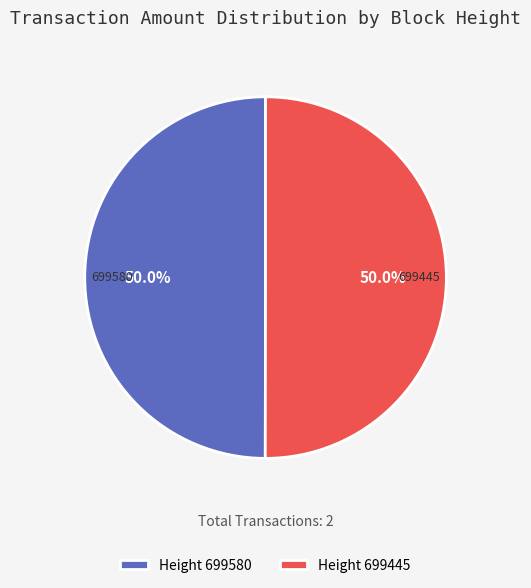

How many slices are in this pie chart?

2